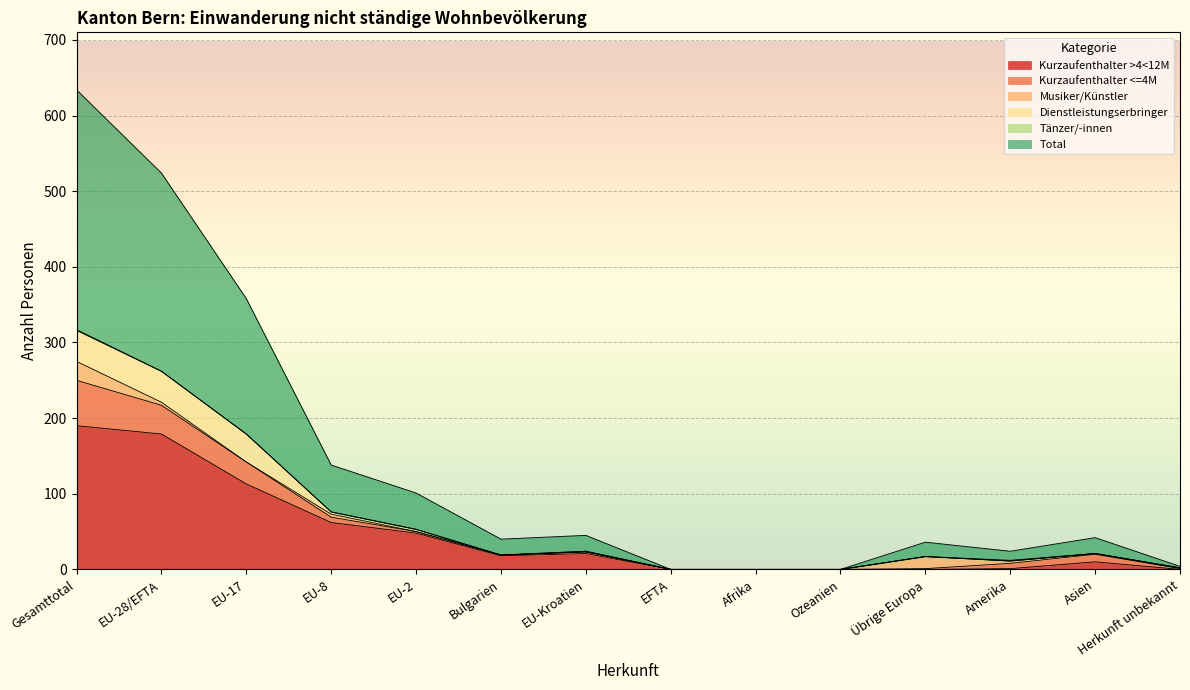

At EU-2, list the series in order from smallest to largest.

Musiker/Künstler, Tänzer/-innen, Kurzaufenthalter <=4M, Dienstleistungserbringer, Kurzaufenthalter >4<12M, Total